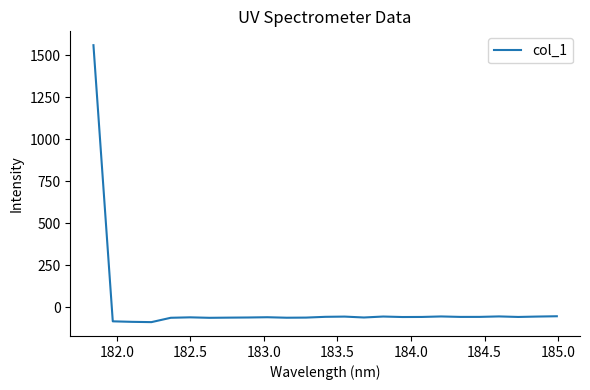

What is the minimum value shown in the chart?

-88.0